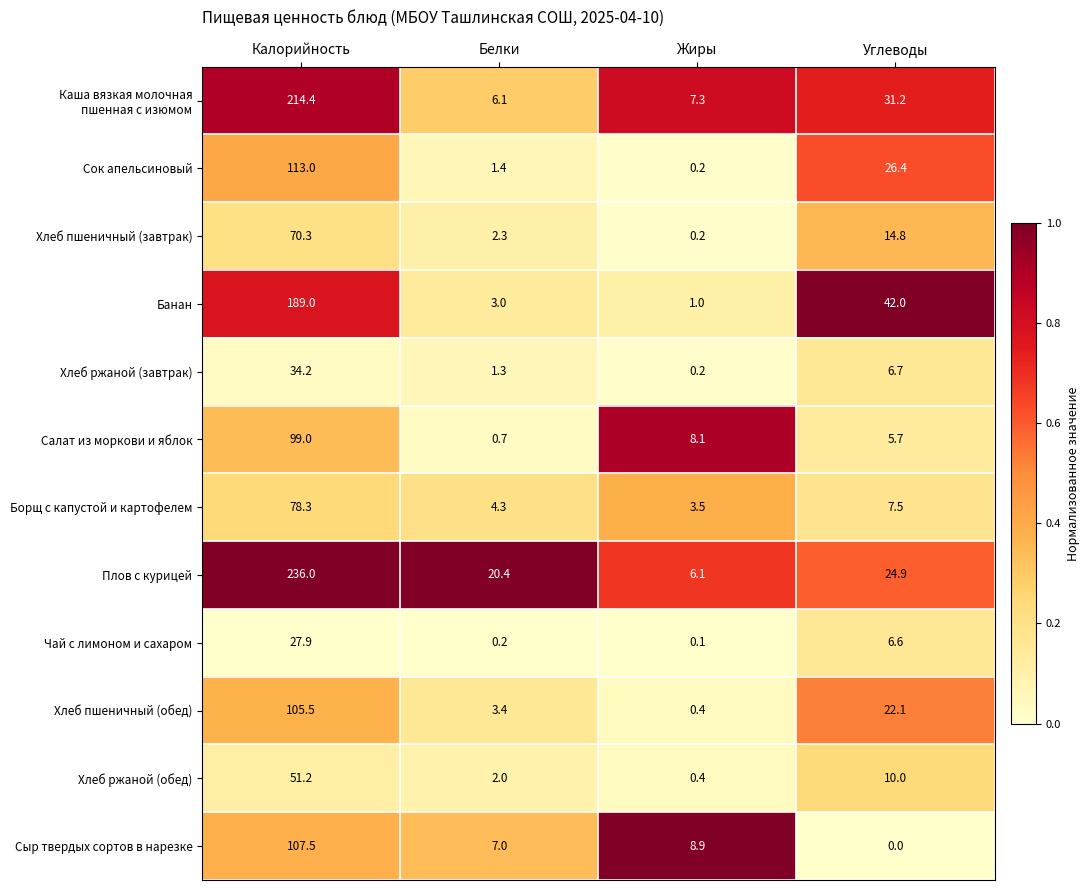

What is the spread (max minus min) of values at Белки?

20.2